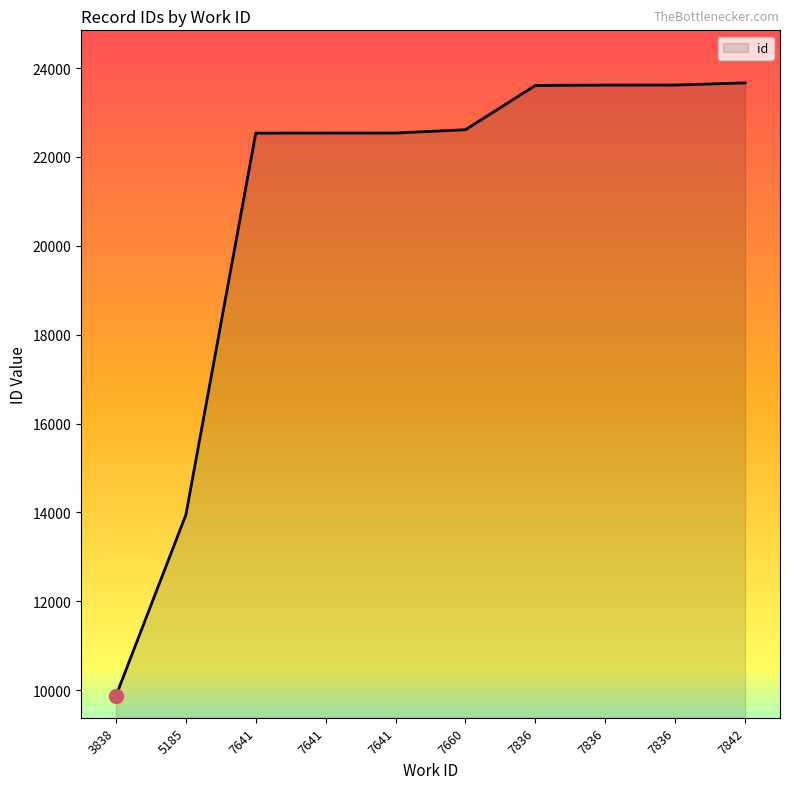

Reading left to right, list all the values displayed in this chart.

9873	13947	22535	22536	22537	22612	23608	23616	23618	23665